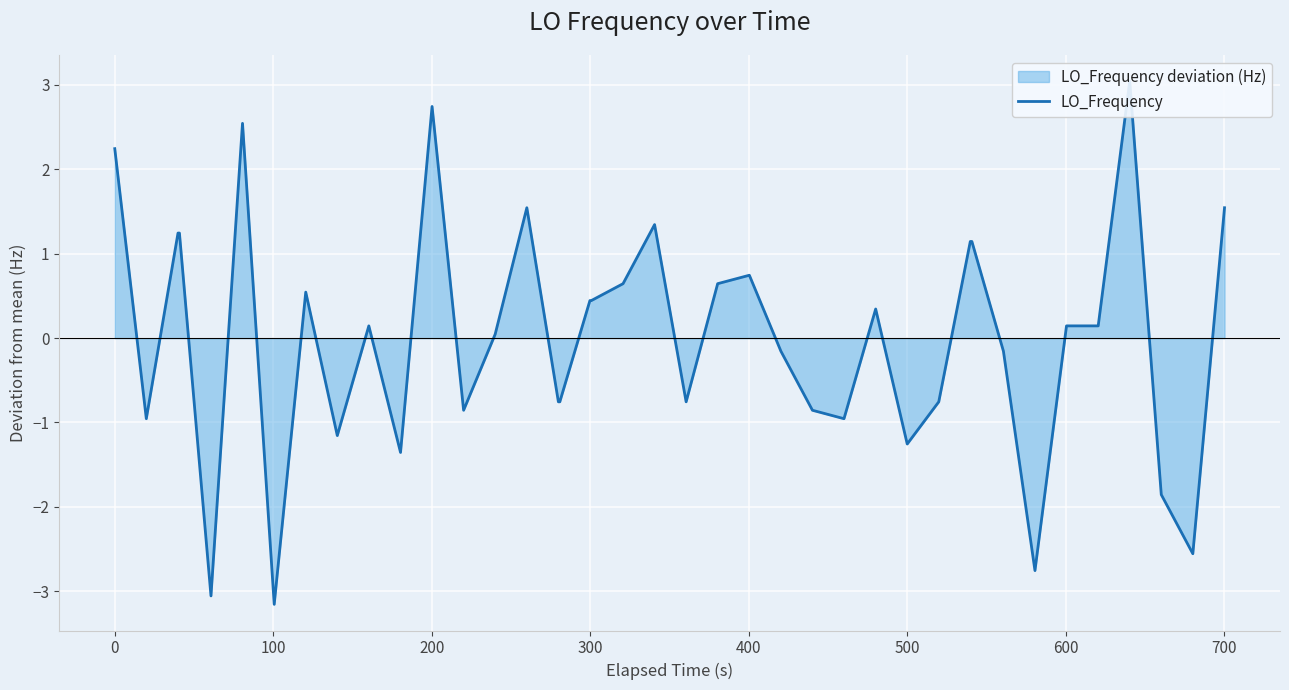

Reading left to right, extract all data points from this chart.

2.2	-1.0	1.2	1.2	-3.1	2.5	-3.2	0.5	-1.2	0.1	-1.4	2.7	-0.9	0.0	1.5	-0.8	-0.8	0.4	0.4	0.6	1.3	-0.8	0.6	0.7	-0.2	-0.9	-1.0	0.3	-1.3	-0.8	1.1	1.1	-0.2	-2.8	0.1	0.1	3.0	-1.9	-2.6	1.5